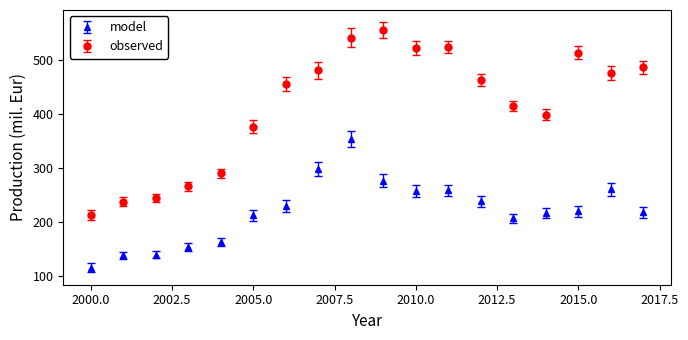

What is the difference between the maximum and minimum values in the observed series?

342.6